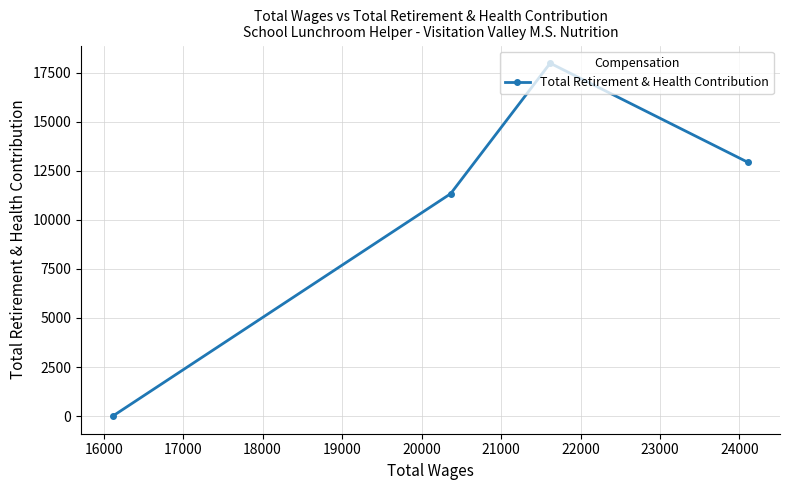

What is the value of the 2nd point from the left?

11327